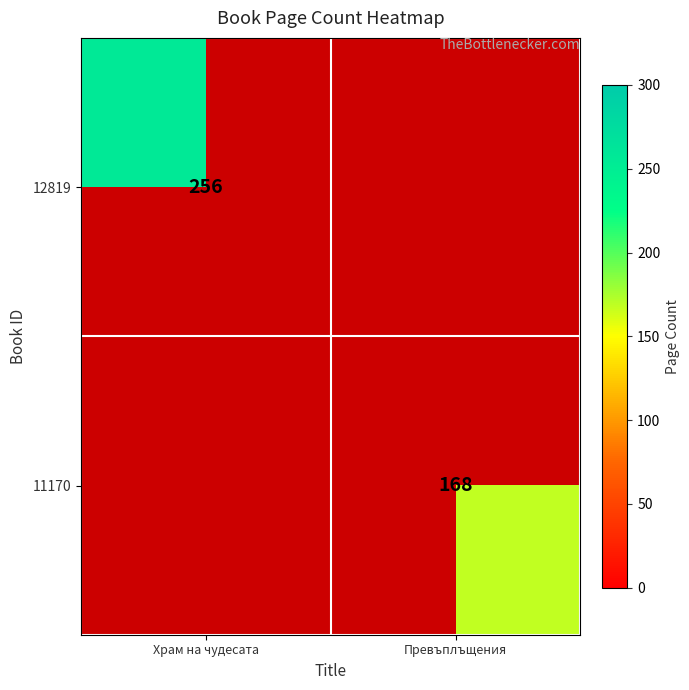

Is it true that 12819 equals 67.0 at Храм на чудесата?

False